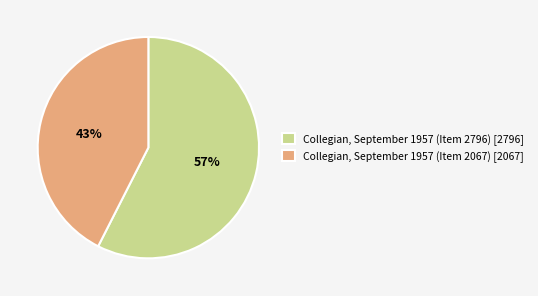

Do Collegian, September 1957 (Item 2067) and Collegian, September 1957 (Item 2796) together represent more than half of the pie?

Yes